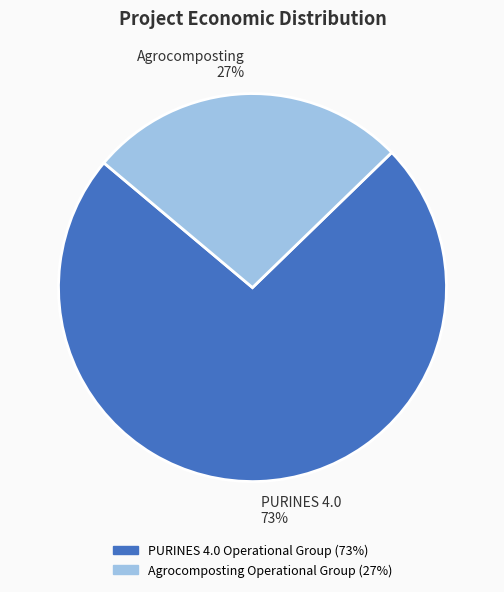

To the nearest percent, what is the combined percentage of Agrocomposting Operational Group and PURINES 4.0 Operational Group?

100%